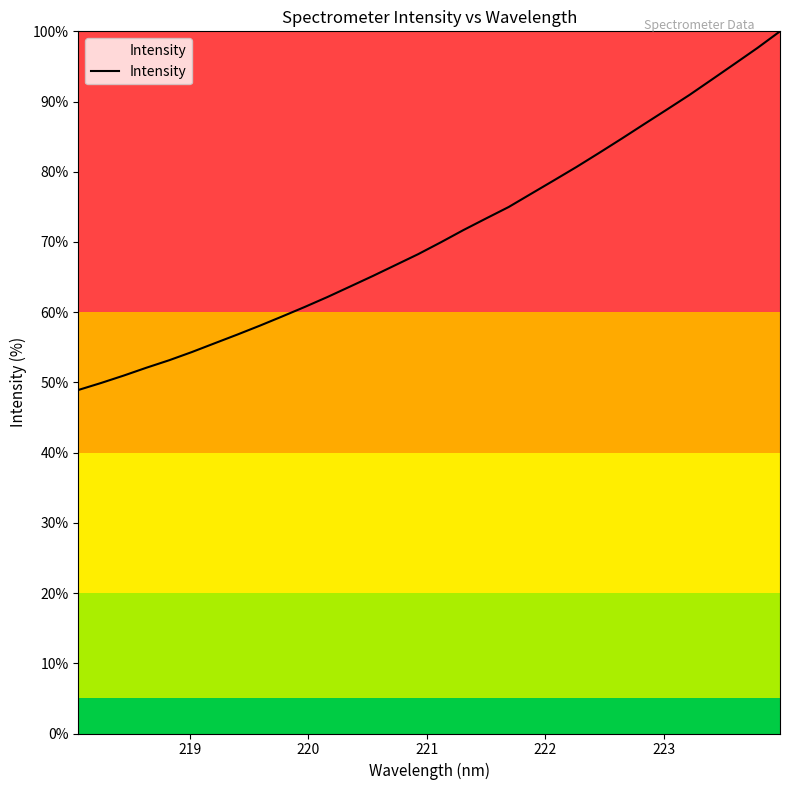

What is the difference between the maximum and minimum values?

51.1